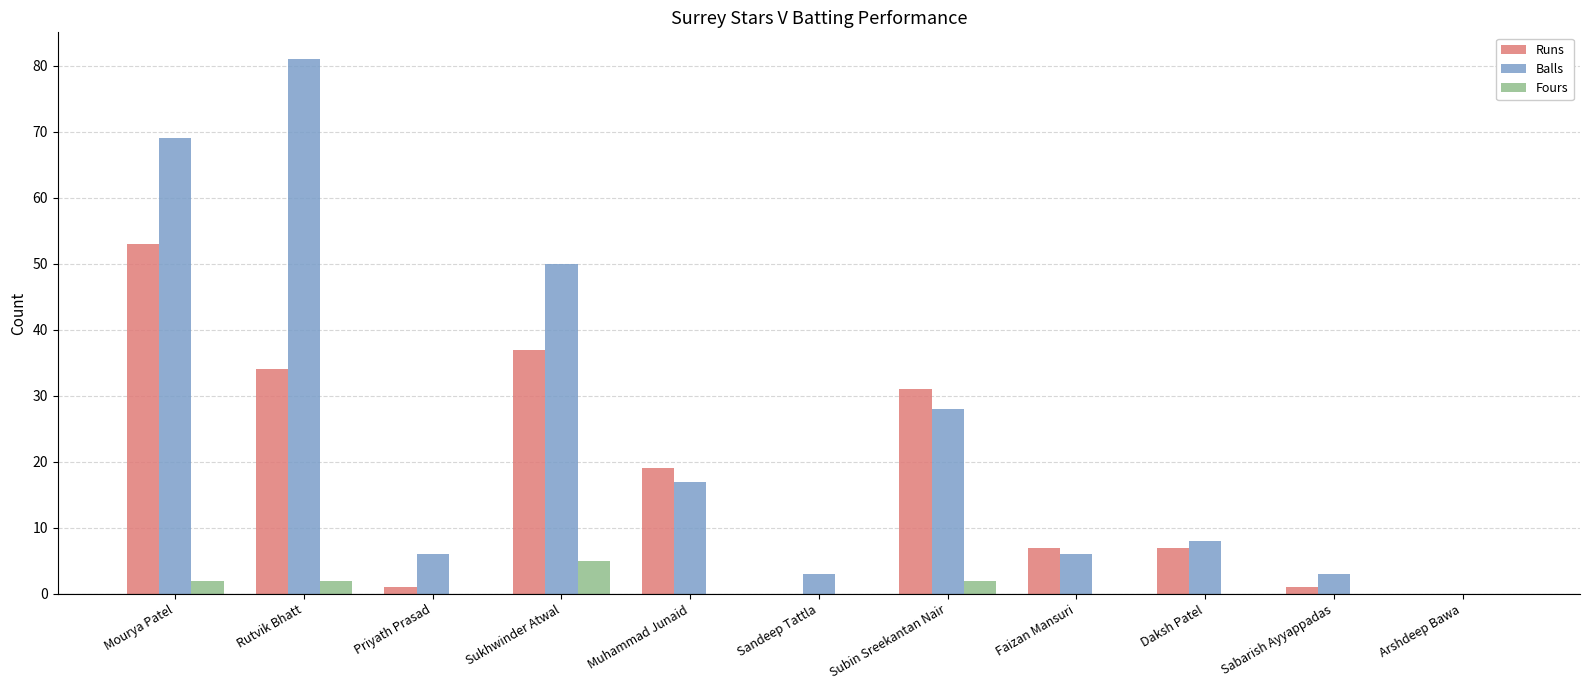

What is the highest value of the Runs series?

53